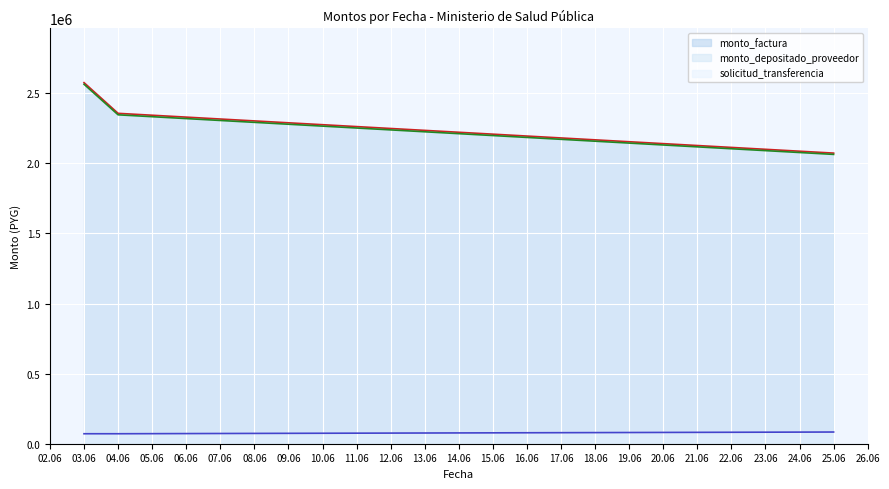

The value of monto_factura (line) at 04.06 is 709346. True or false?

False